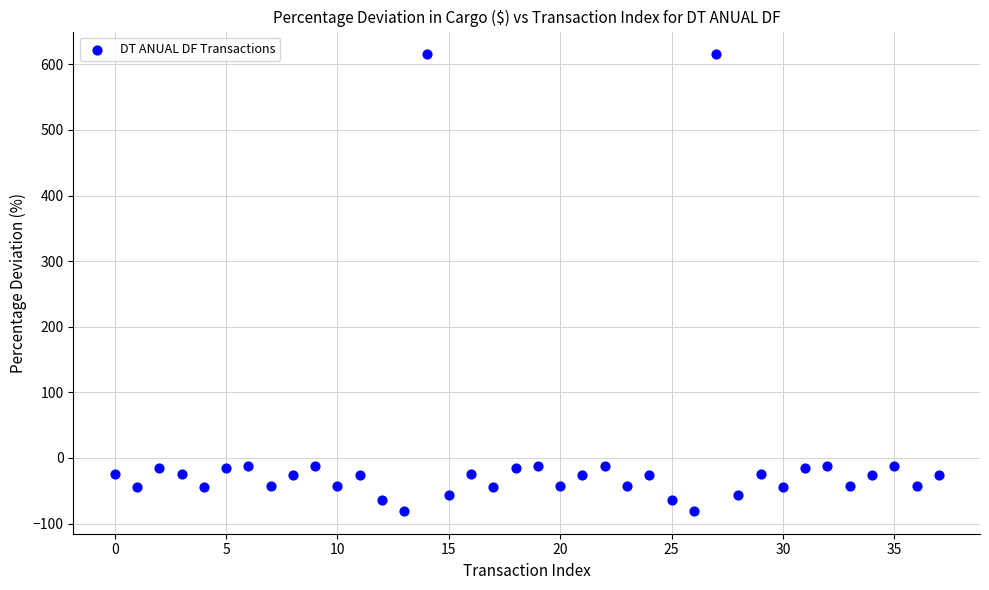

What is the range of Y values (max minus min)?

696.1